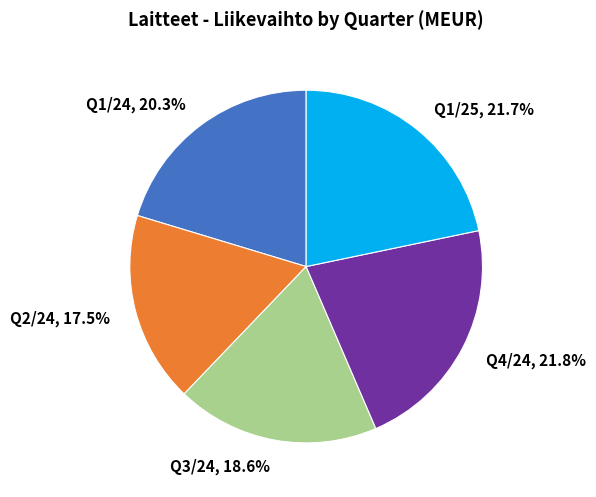

Does Q4/24 represent more than half of the total?

No